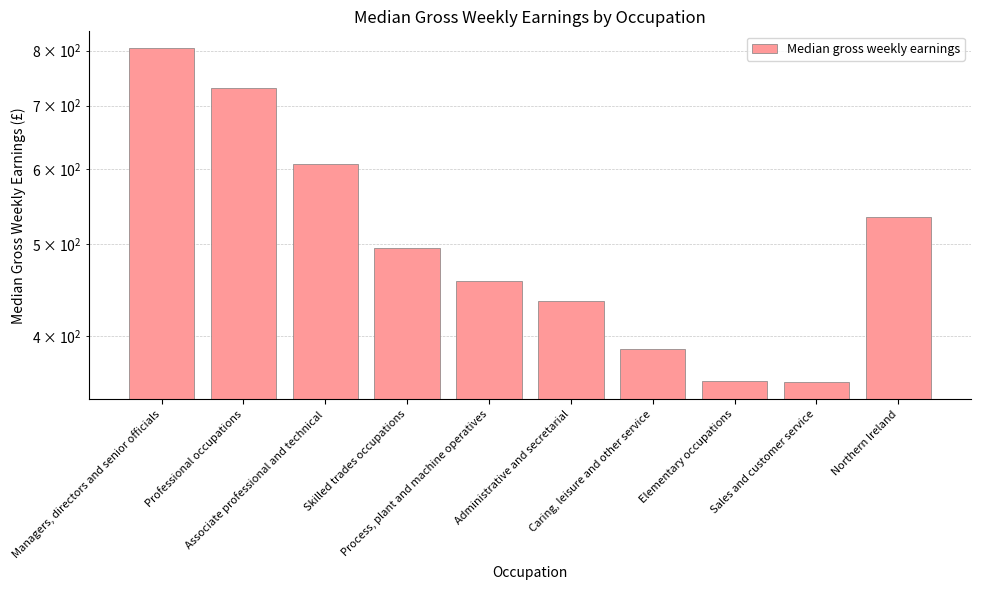

List the labels in order of value, largest first.

Managers, directors and senior officials, Professional occupations, Associate professional and technical, Northern Ireland, Skilled trades occupations, Process, plant and machine operatives, Administrative and secretarial, Caring, leisure and other service, Elementary occupations, Sales and customer service